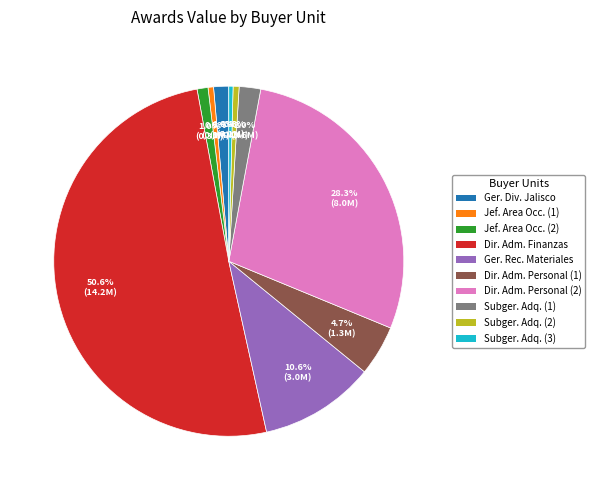

To the nearest percent, what is the difference between the largest and smallest slice percentages?

50%